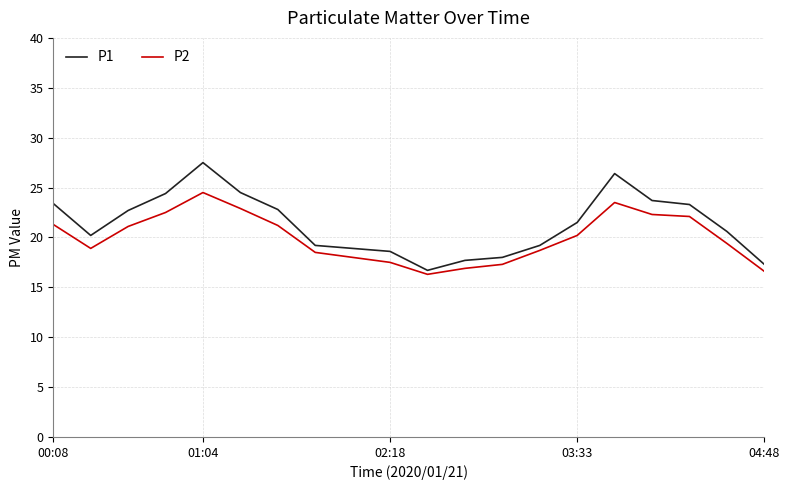

Which series has the widest spread of values?

P1